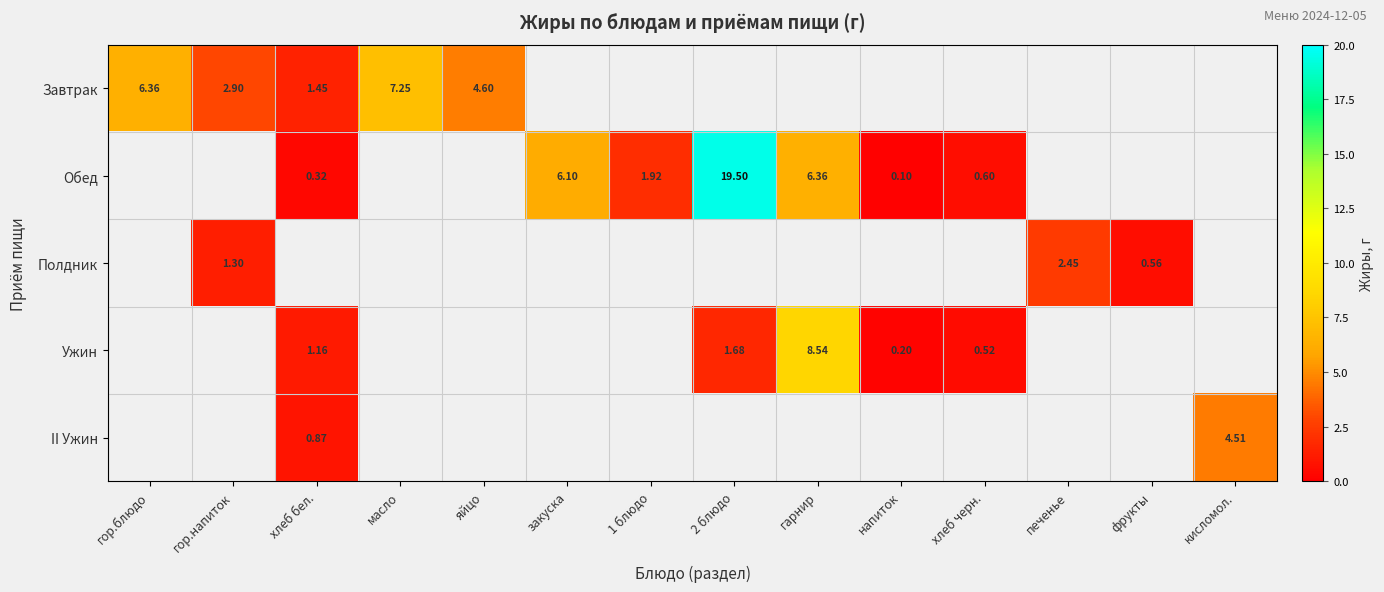

True or false: II Ужин has a value of 1.5 at хлеб бел..

False